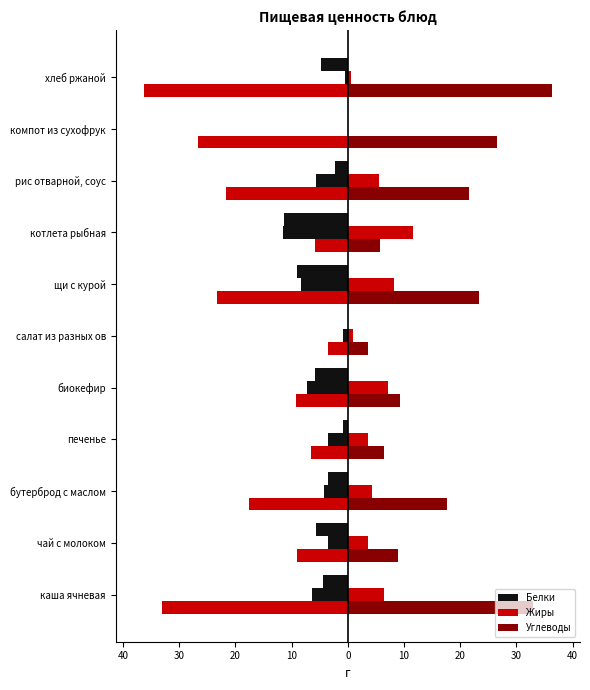

What is the maximum value shown in the chart?

36.3